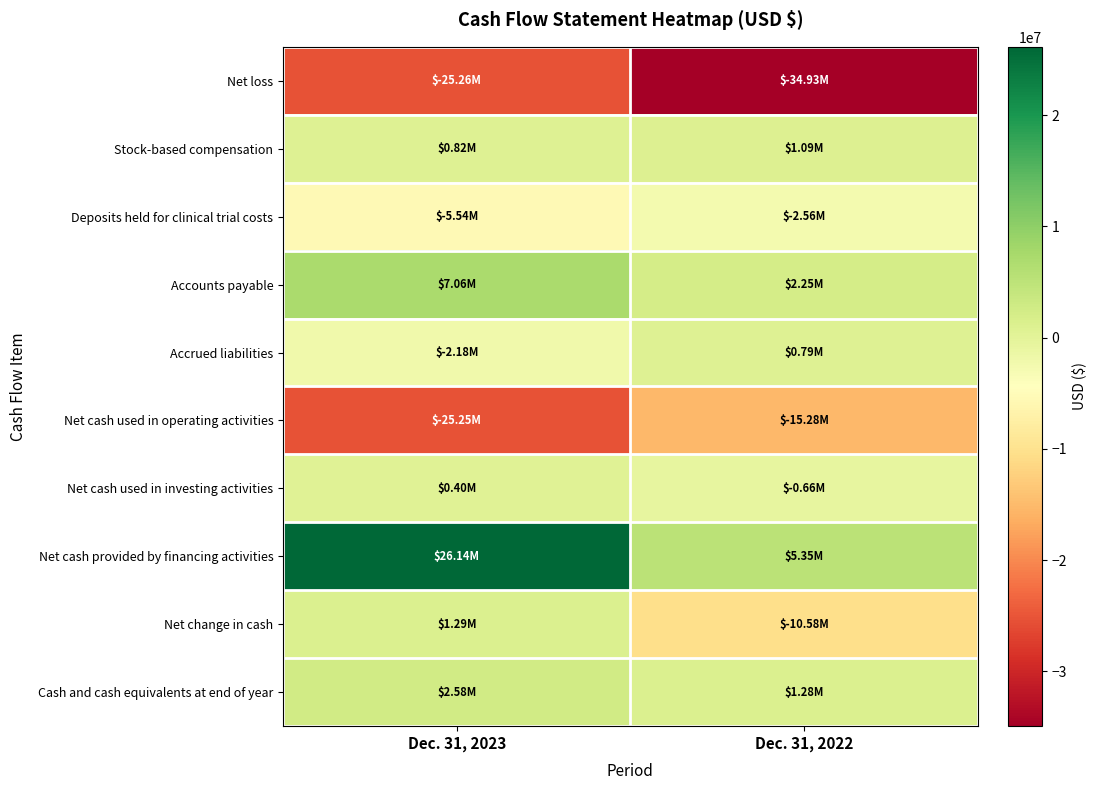

Reading left to right, list all the values displayed in this chart.

Net loss: Dec. 31, 2023=-25263000	Dec. 31, 2022=-34933000
Stock-based compensation: Dec. 31, 2023=823000	Dec. 31, 2022=1088000
Deposits held for clinical trial costs: Dec. 31, 2023=-5541000	Dec. 31, 2022=-2561000
Accounts payable: Dec. 31, 2023=7060000	Dec. 31, 2022=2249000
Accrued liabilities: Dec. 31, 2023=-2179000	Dec. 31, 2022=786000
Net cash used in operating activities: Dec. 31, 2023=-25249000	Dec. 31, 2022=-15276000
Net cash used in investing activities: Dec. 31, 2023=400000	Dec. 31, 2022=-656000
Net cash provided by financing activities: Dec. 31, 2023=26142000	Dec. 31, 2022=5354000
Net change in cash: Dec. 31, 2023=1293000	Dec. 31, 2022=-10582000
Cash and cash equivalents at end of year: Dec. 31, 2023=2578000	Dec. 31, 2022=1285000